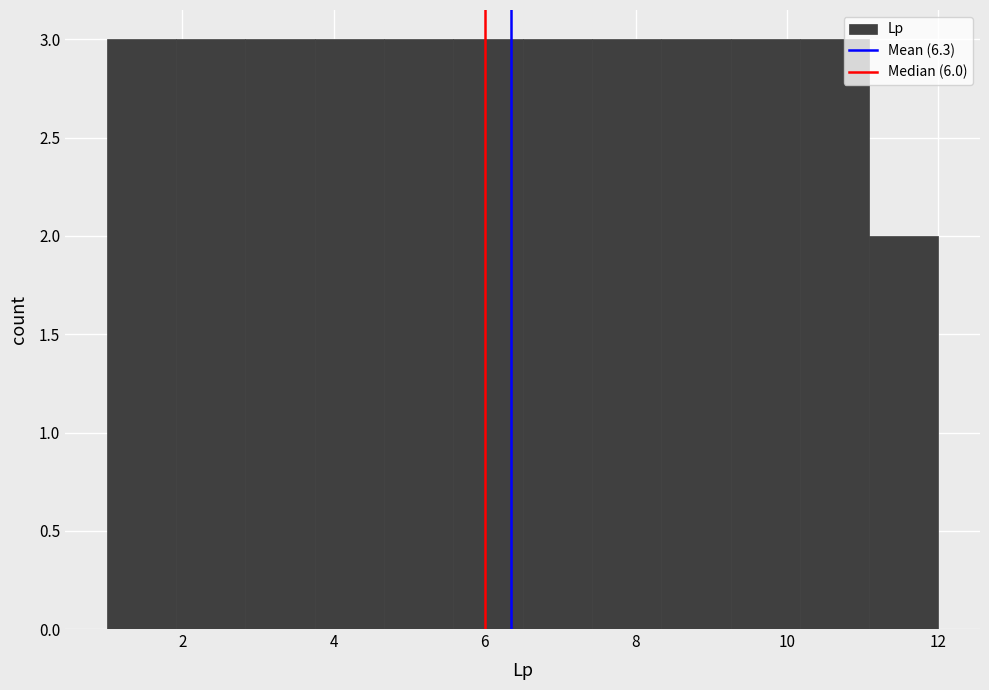

Reading left to right, list every bar in this chart as the range it spans on the x-axis followed by its height. Neither the bar edges nor the heights are printed on the chart, so give them approximately, as read against the axes.

1.0 to 2.0: 3
2.0 to 2.8: 3
2.8 to 3.8: 3
3.8 to 4.6: 3
4.6 to 5.6: 3
5.6 to 6.6: 3
6.6 to 7.4: 3
7.4 to 8.4: 3
8.4 to 9.2: 3
9.2 to 10.2: 3
10.2 to 11.0: 3
11.0 to 12.0: 2